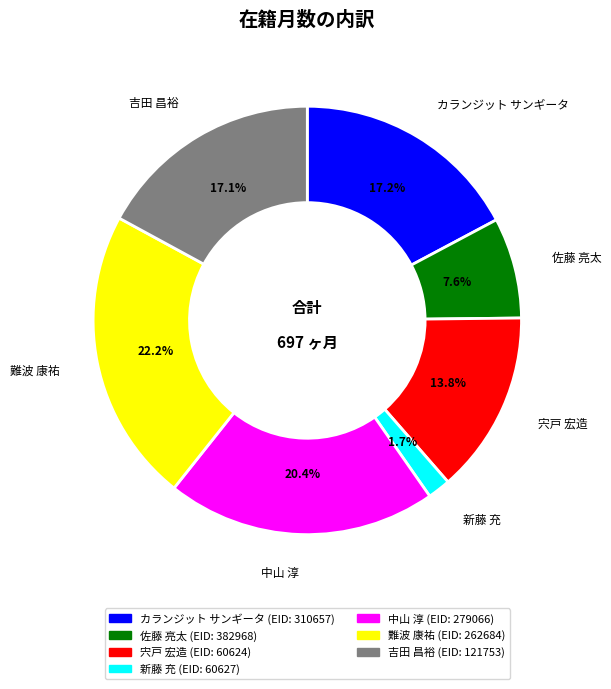

Does any single category account for the majority?

No